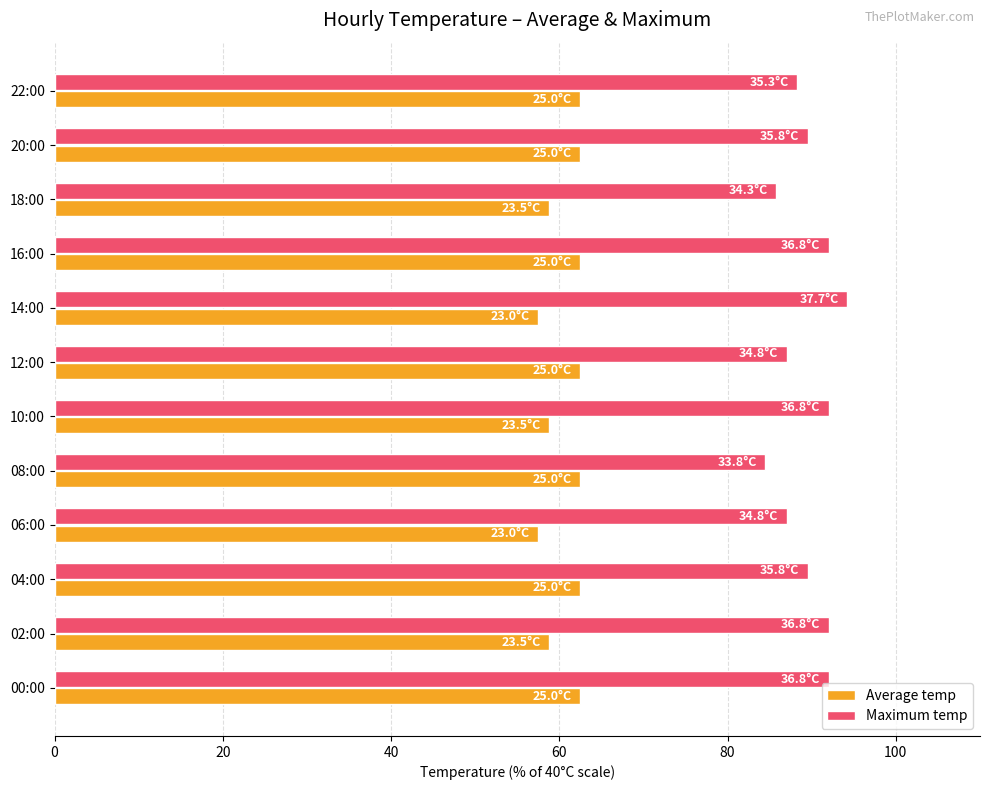

What is the total value across all series at 10:00?

150.8